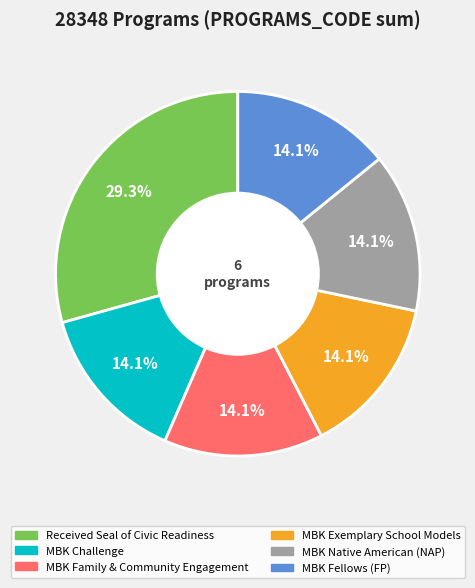

Is there a majority slice in this chart?

No